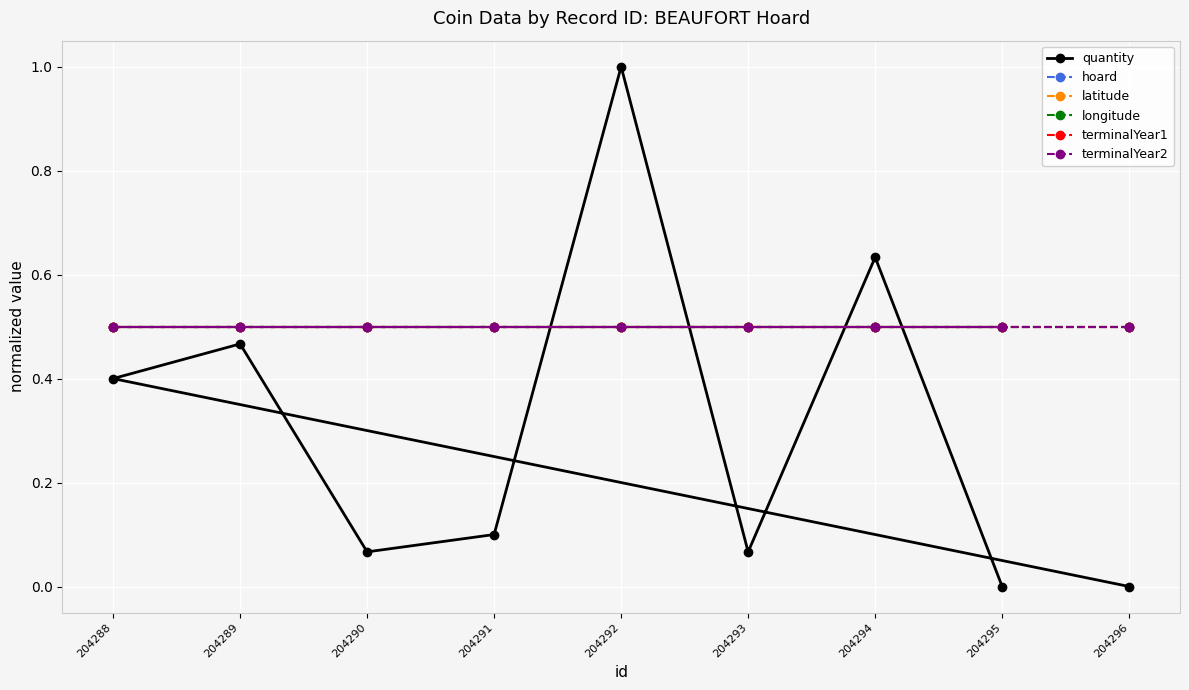

What is the sum of the terminalYear2 values at 204291 and 204294?

1.0